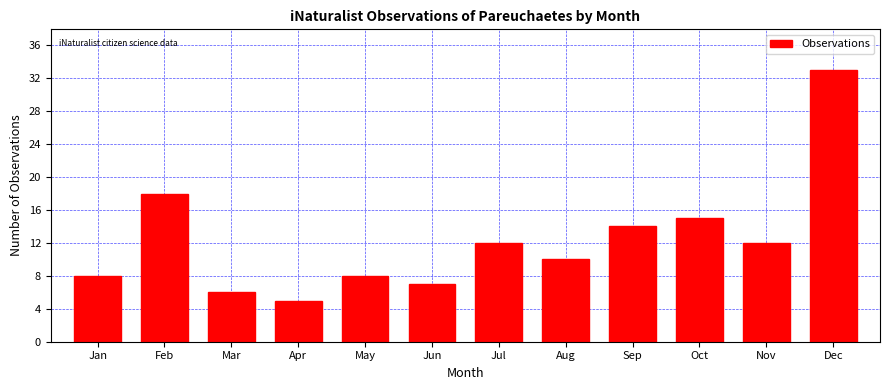

Reading left to right, what are all the values shown in this chart?

Jan=8	Feb=18	Mar=6	Apr=5	May=8	Jun=7	Jul=12	Aug=10	Sep=14	Oct=15	Nov=12	Dec=33